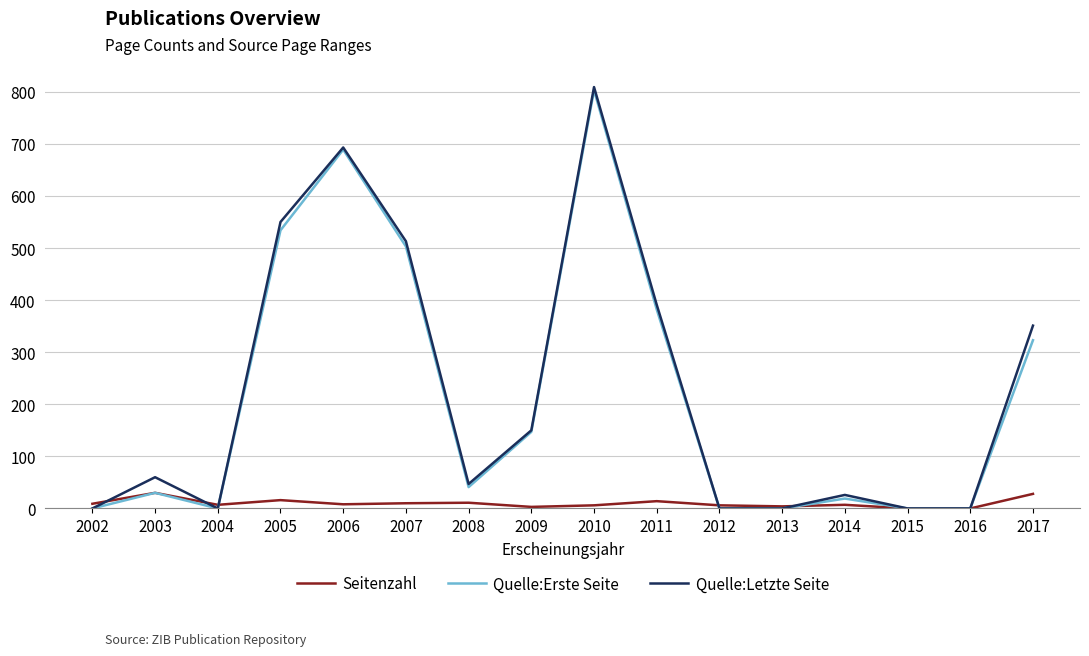

Between 2007 and 2008, which series saw the biggest shift?

Quelle:Letzte Seite